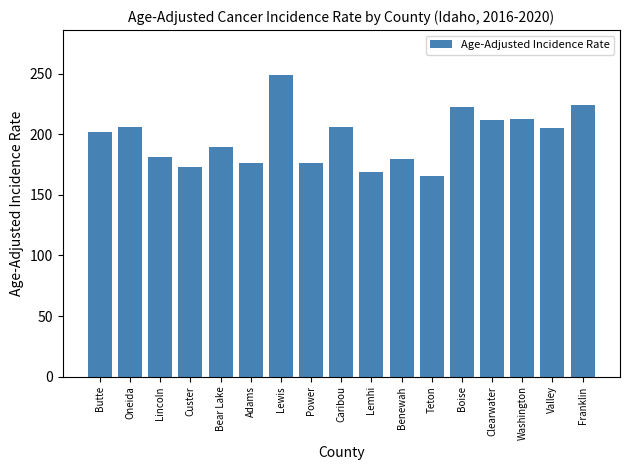

What is the label of the 11th bar from the right?

Lewis